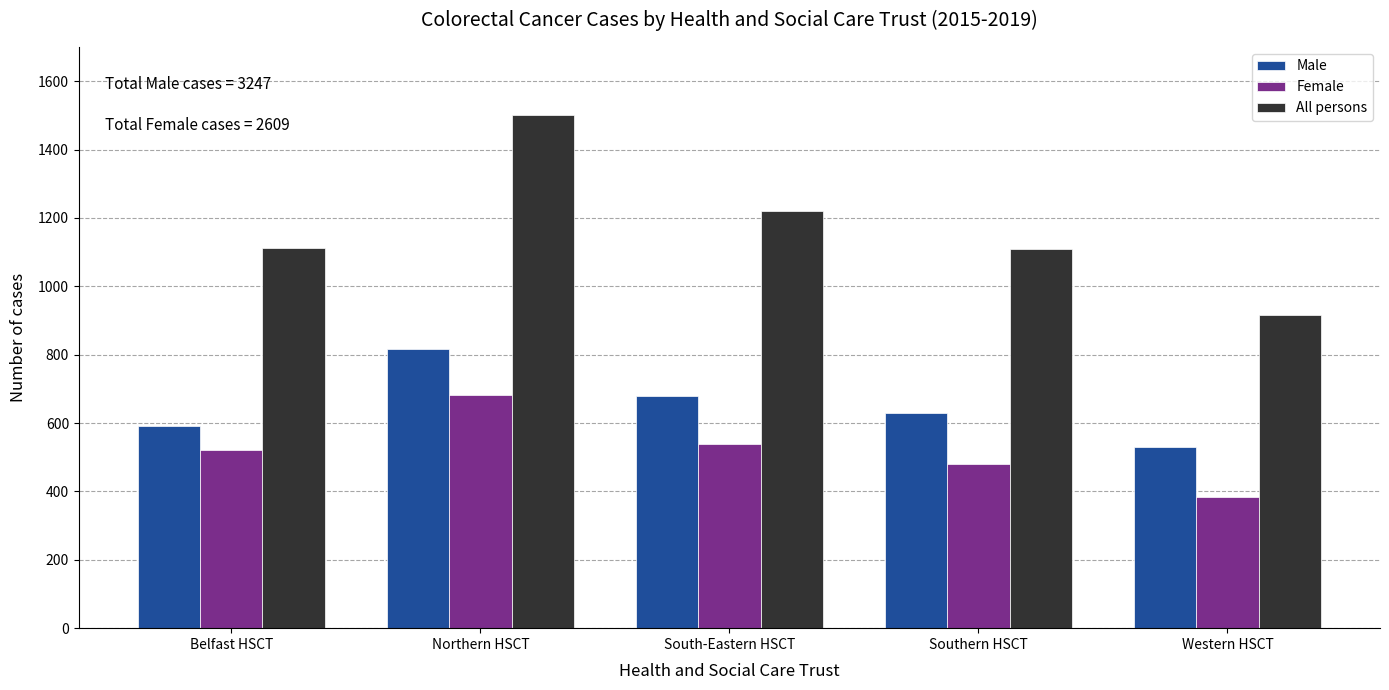

What is the highest value of the Female series?

683